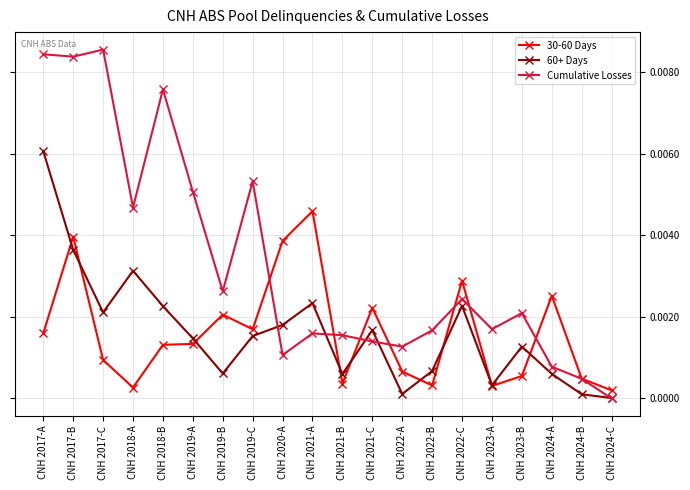

Which category has the lowest value in the Cumulative Losses series?

CNH 2024-C